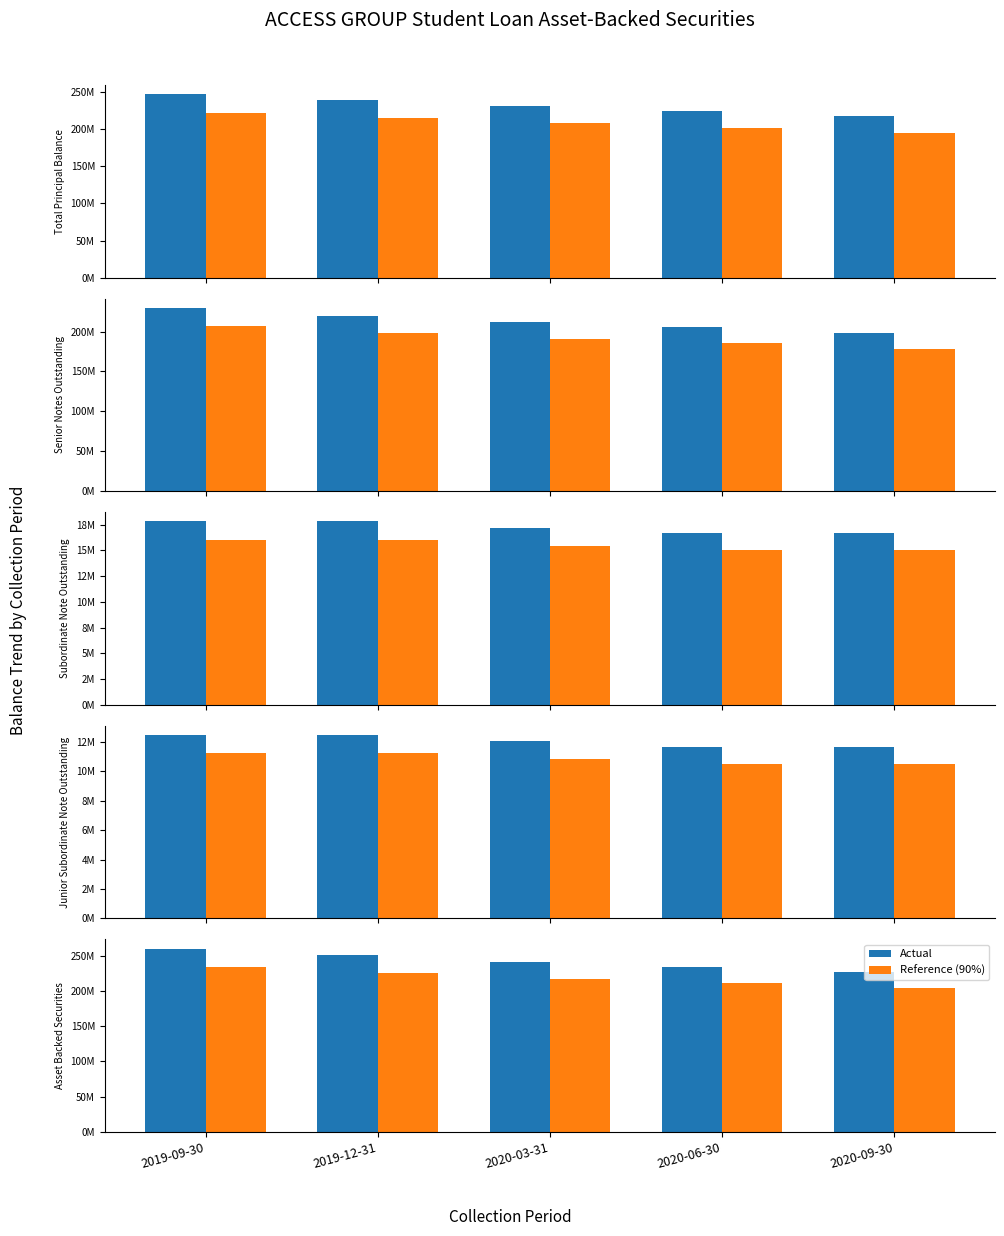

Are the bars horizontal?

No